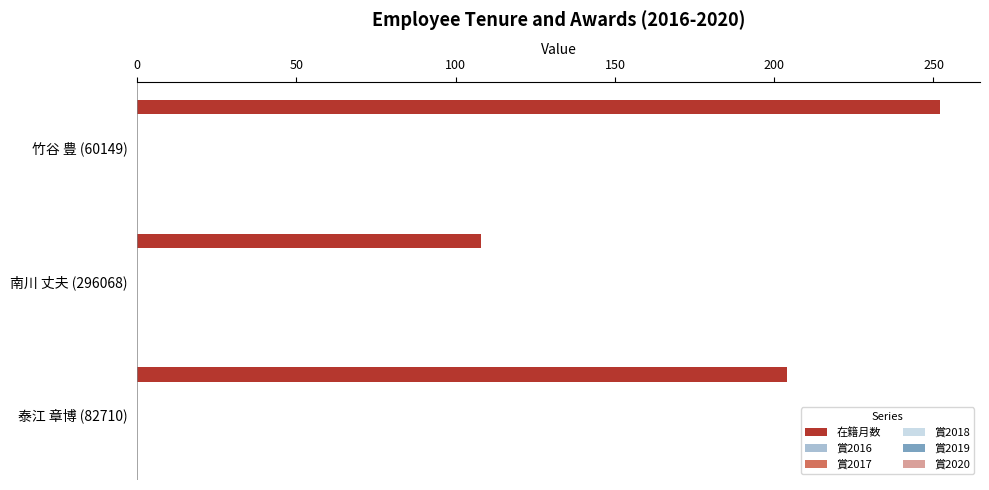

What is the greatest value displayed?

252